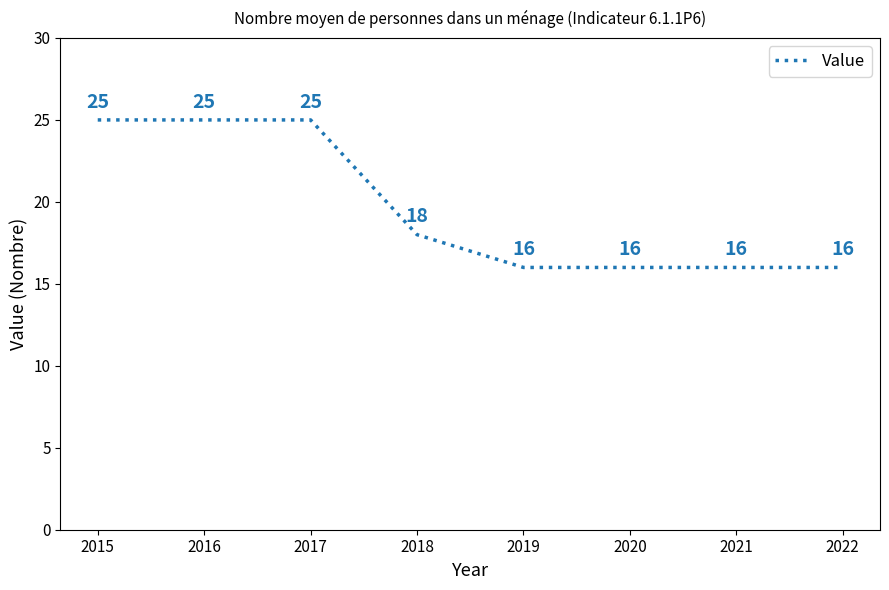

What is the difference between the second highest and minimum values?

9